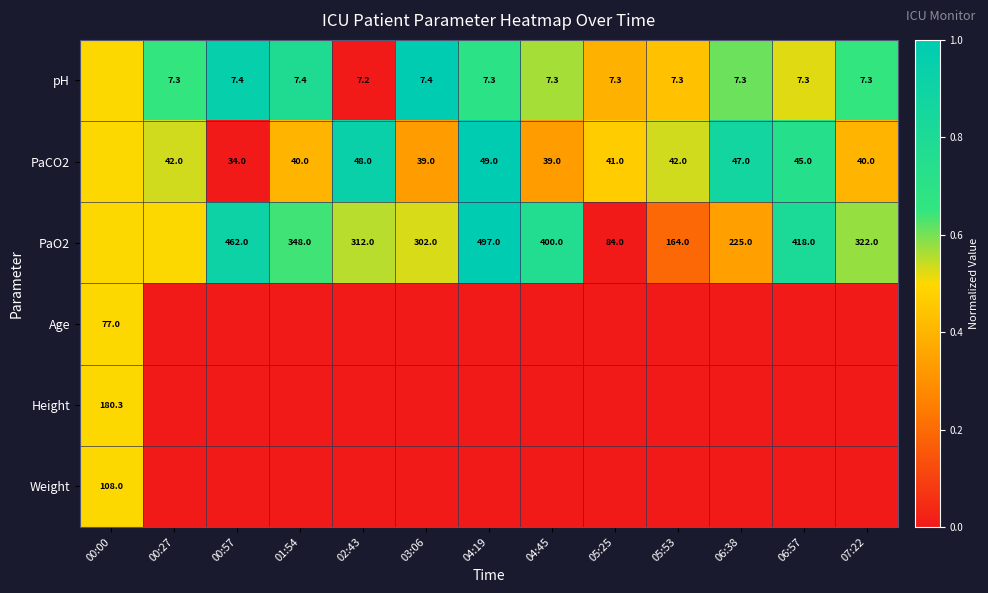

The value of pH at 07:22 is 7.3. True or false?

True